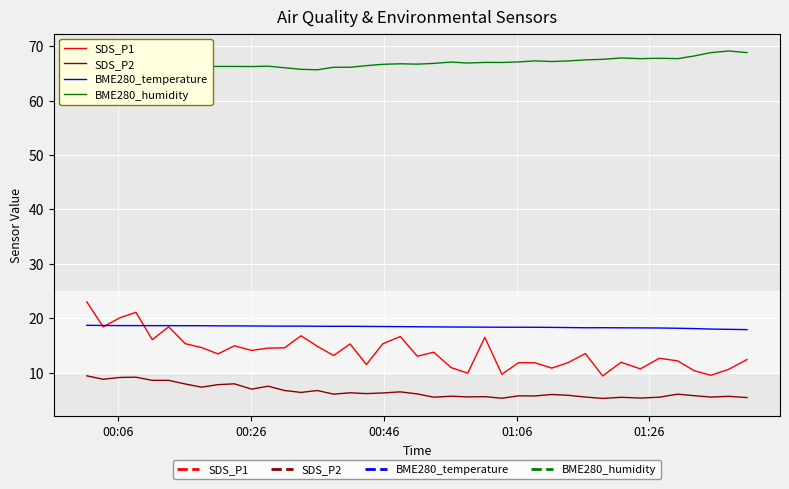

Which series has the widest spread of values?

SDS_P1